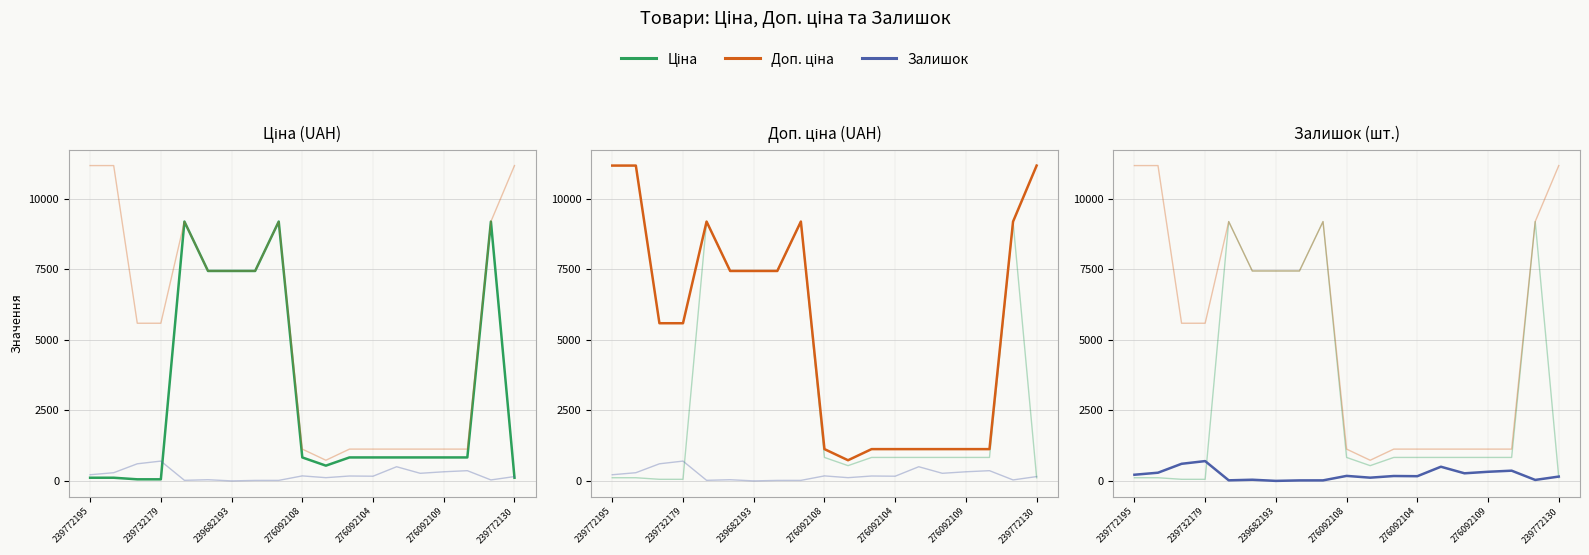

How many lines are shown in the chart?

3